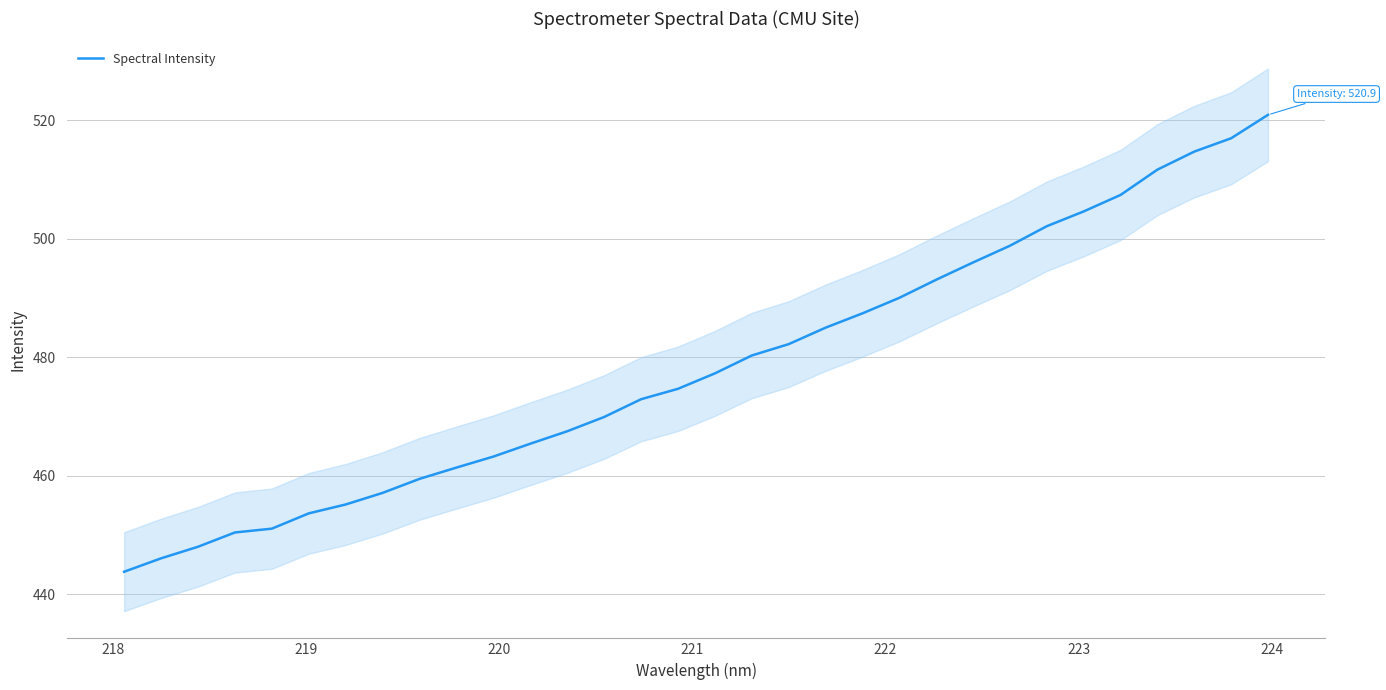

What is the difference between the maximum and minimum values?

77.0